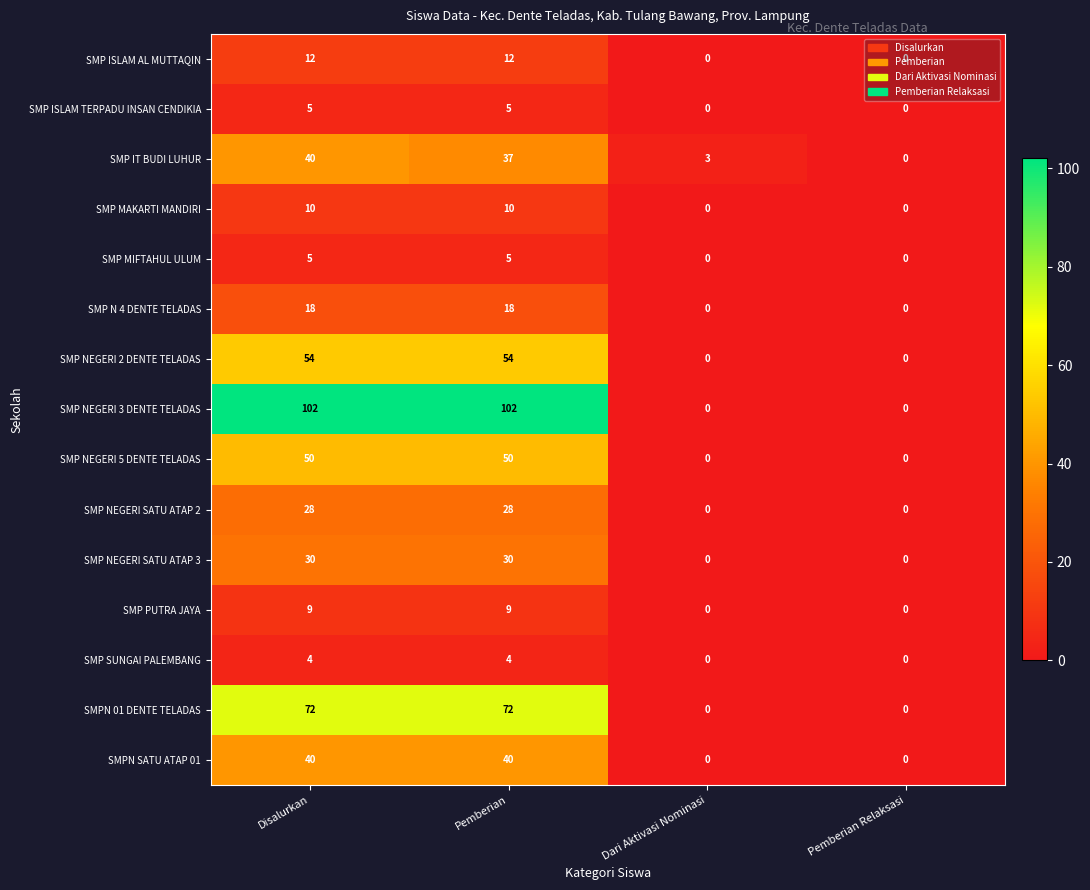

What is the maximum value for SMP NEGERI SATU ATAP 3?

30